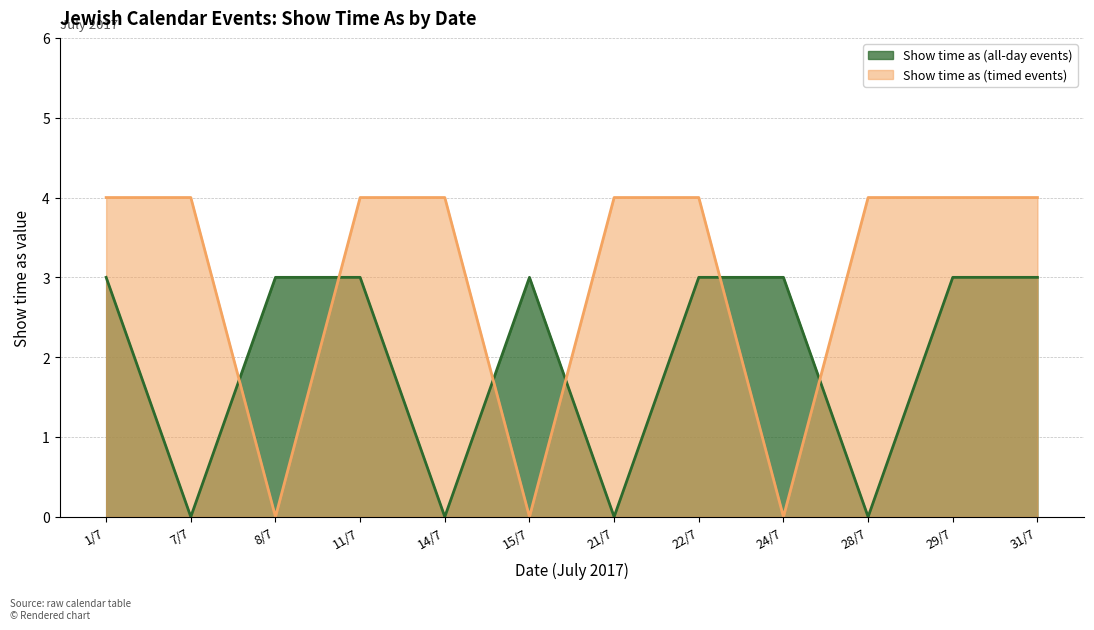

True or false: Show time as (all-day events) and Show time as (timed events) intersect in this chart.

True